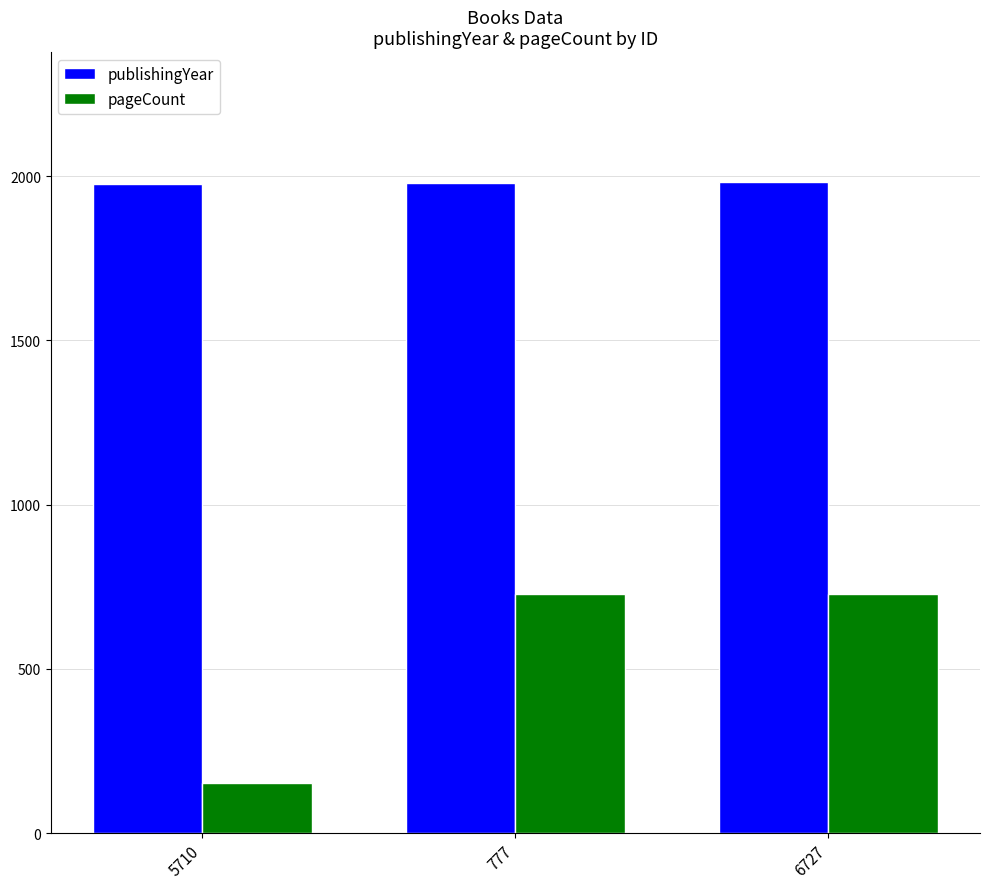

What are all the series names shown in the legend?

publishingYear, pageCount